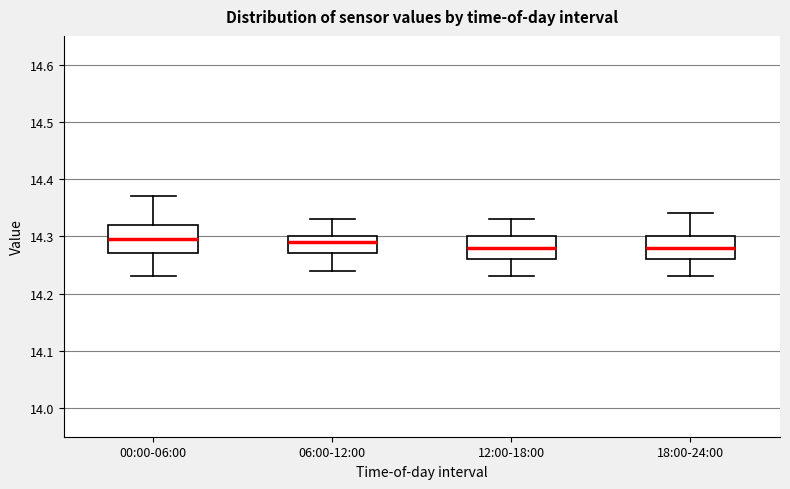

Reading left to right, read every box against the y-axis: the position of its median line, the range the box covers, and the ends of its whiskers. The values are not printed on the chart, so give them approximately, as read against the axis.

00:00-06:00: median 14.30, box 14.27 to 14.32, whiskers 14.23 to 14.37
06:00-12:00: median 14.29, box 14.27 to 14.30, whiskers 14.24 to 14.33
12:00-18:00: median 14.28, box 14.26 to 14.30, whiskers 14.23 to 14.33
18:00-24:00: median 14.28, box 14.26 to 14.30, whiskers 14.23 to 14.34